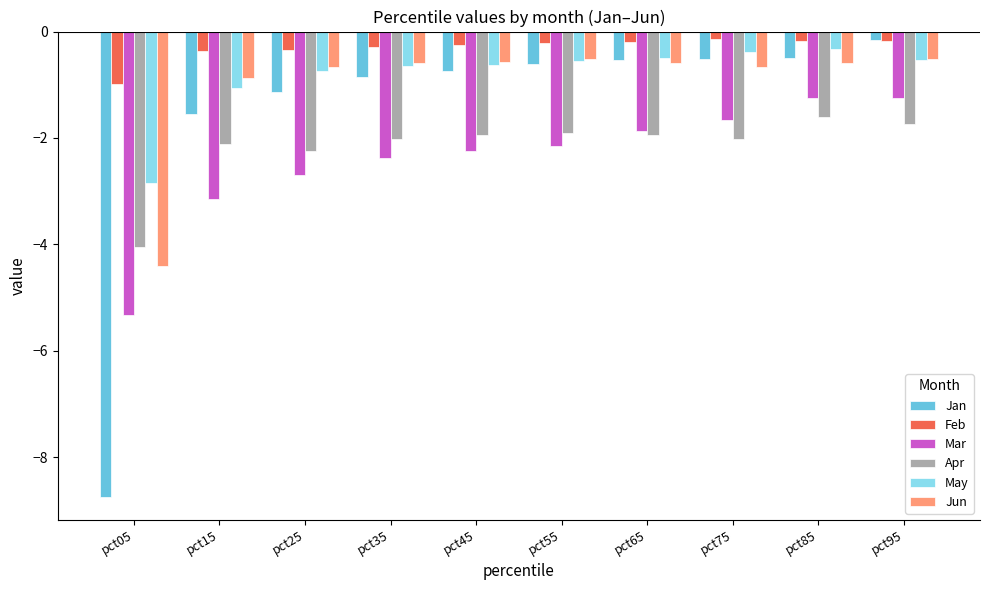

How many bars are there in total?

60